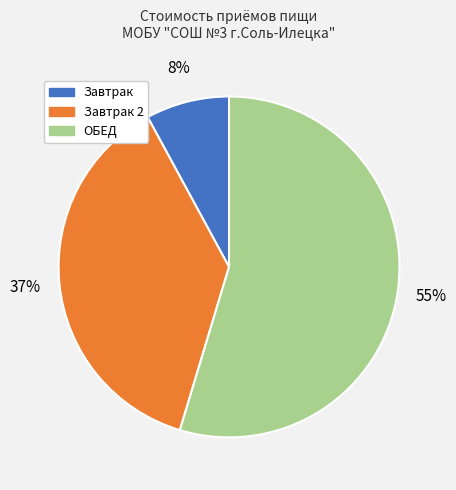

Is there any slice that represents more than half of the pie?

Yes